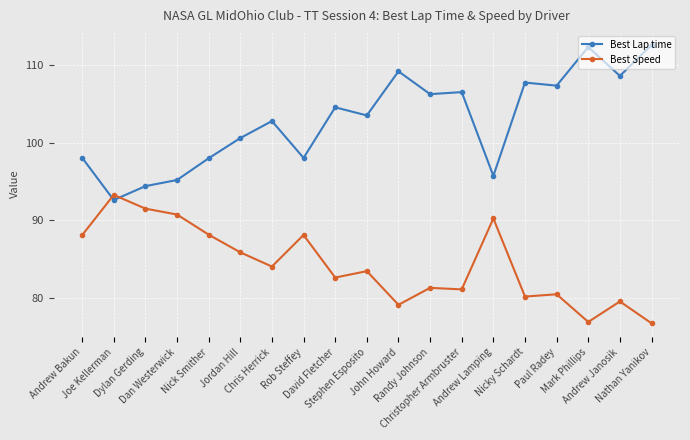

What is the highest value of the Best Speed series?

93.3